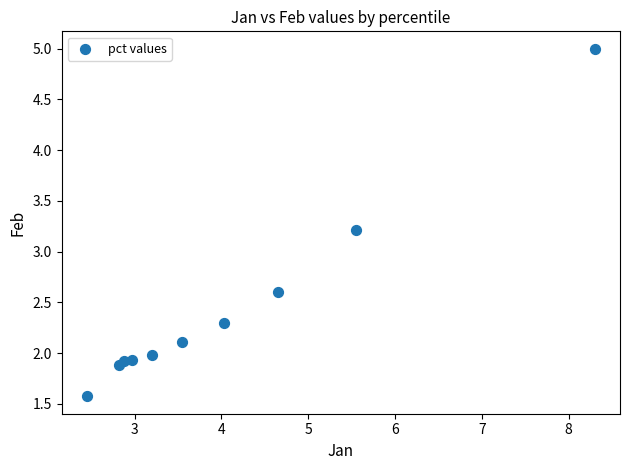

What Y value in the scatter plot is closest to 3?

3.2